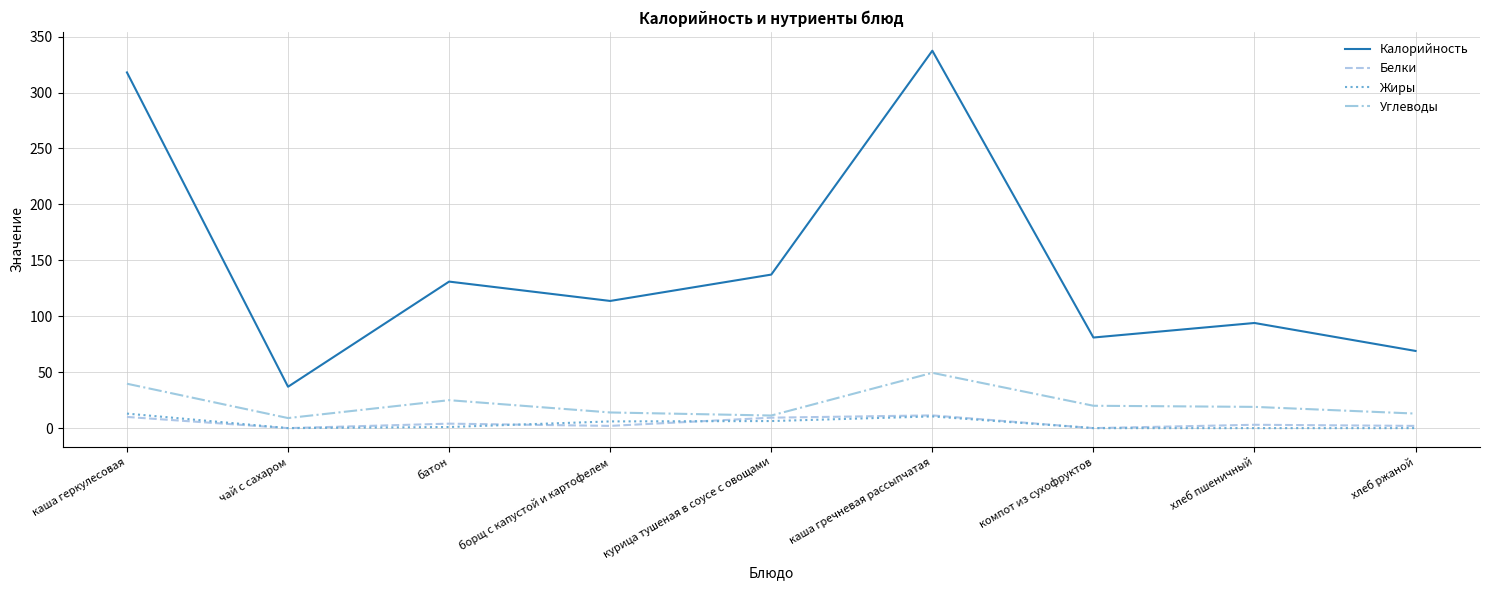

True or false: Калорийность and Углеводы intersect in this chart.

False